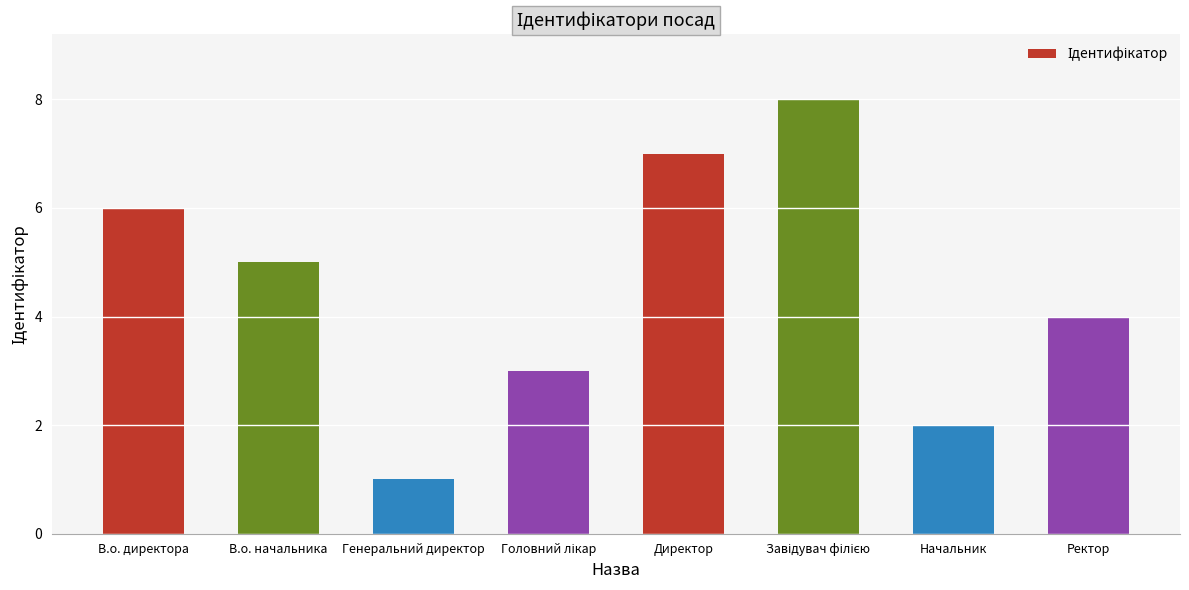

What is the label of the 6th bar from the right?

Генеральний директор